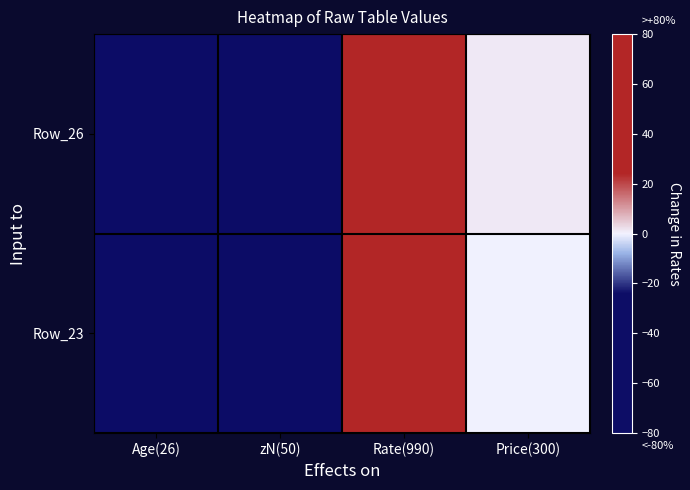

Reading left to right, extract all data points from this chart.

Row_26: Age(26)=-32.7	zN(50)=-29.8	Rate(990)=86.2	Price(300)=1.1
Row_23: Age(26)=-33.1	zN(50)=-29.5	Rate(990)=38.1	Price(300)=-0.2